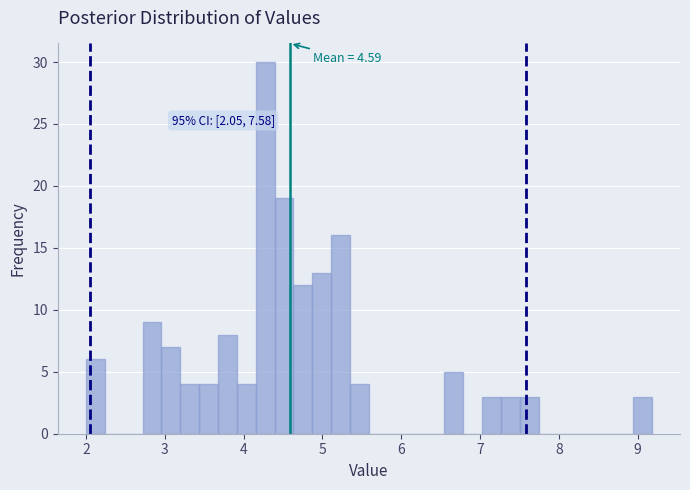

Read against the x-axis, roughly where is the centre of the tallest bar?

4.3